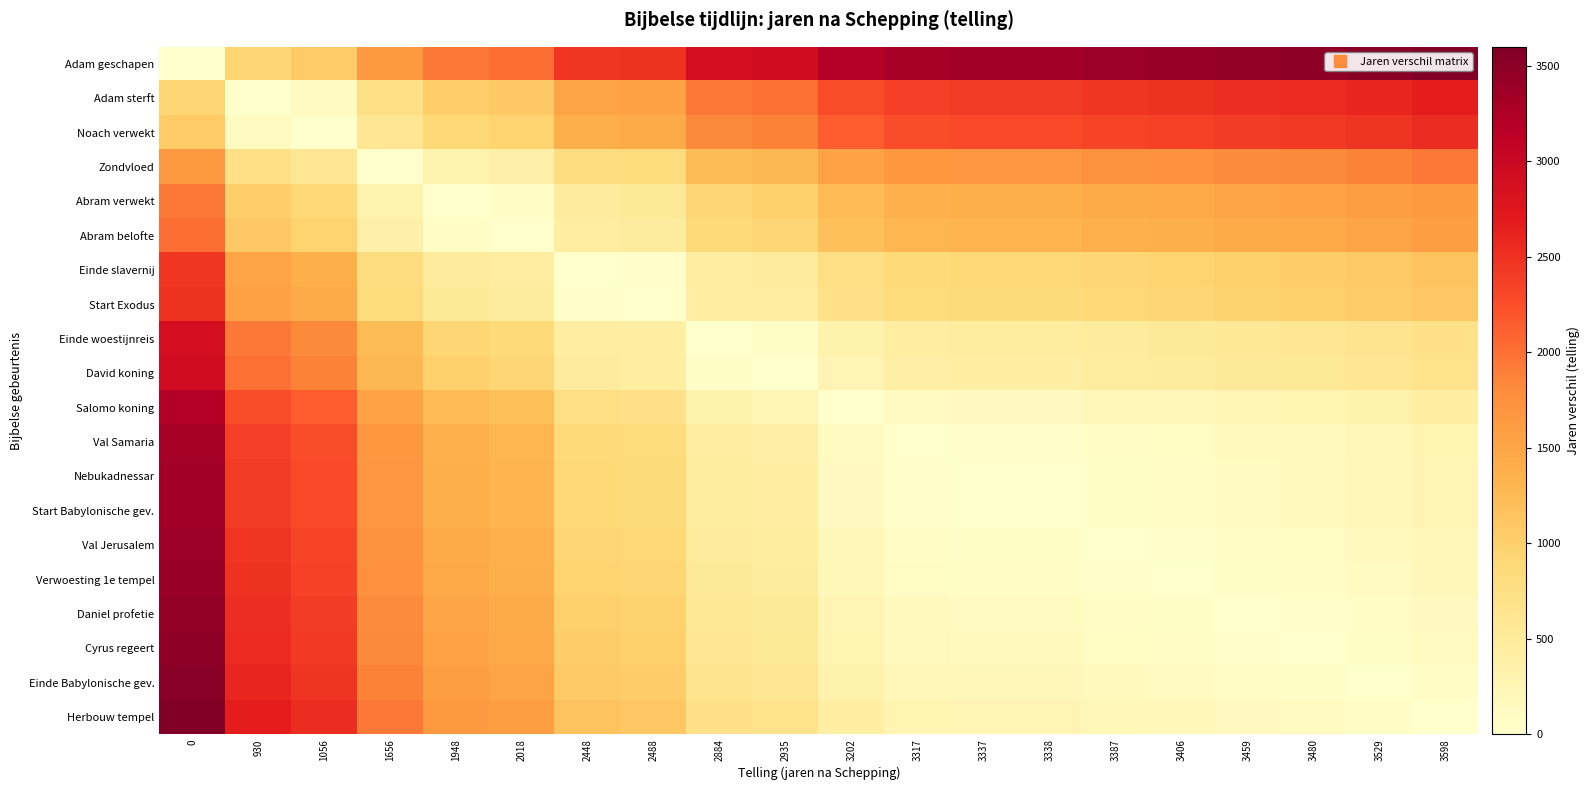

At 3317, list the series in order from smallest to largest.

Val Samaria, Nebukadnessar, Start Babylonische gev., Val Jerusalem, Verwoesting 1e tempel, Salomo koning, Daniel profetie, Cyrus regeert, Einde Babylonische gev., Herbouw tempel, David koning, Einde woestijnreis, Start Exodus, Einde slavernij, Abram belofte, Abram verwekt, Zondvloed, Noach verwekt, Adam sterft, Adam geschapen